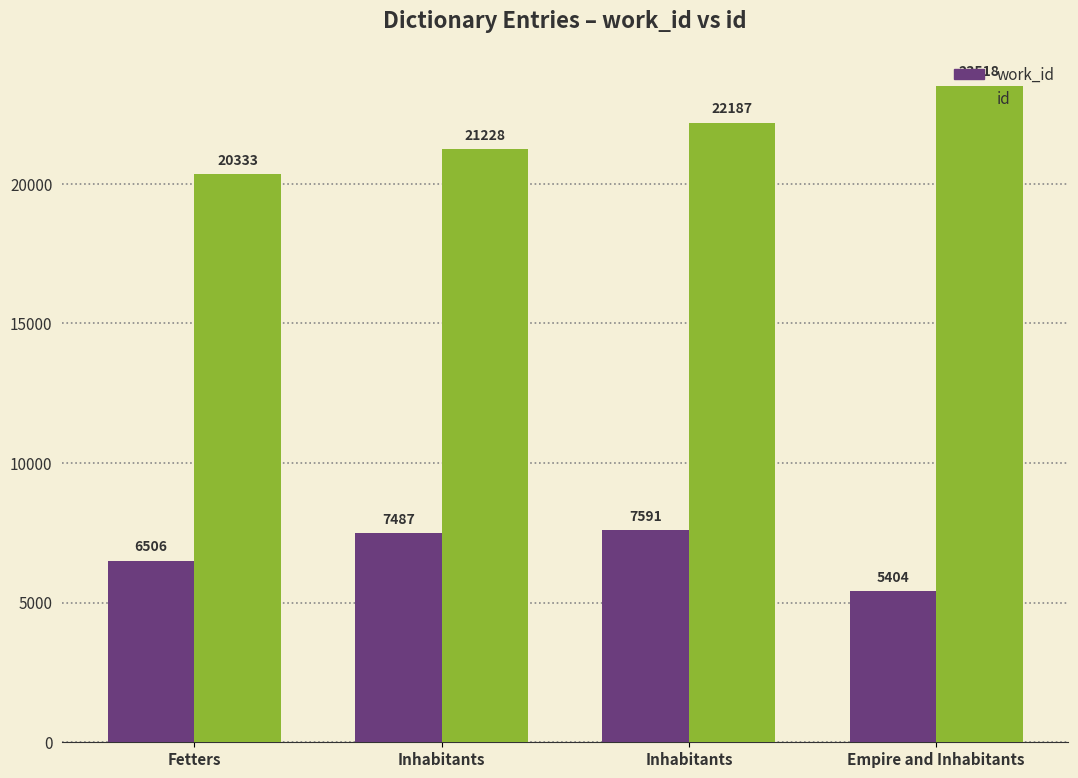

How many distinct data groups are displayed?

2